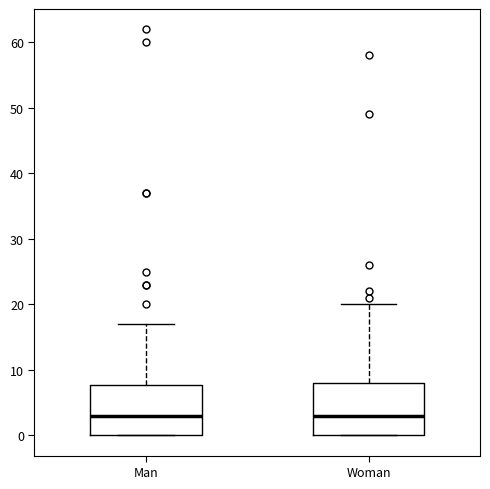

Where is the lower edge of the box for Man on the y-axis? The values are not printed on the chart, so give them approximately, as read against the axis.

0